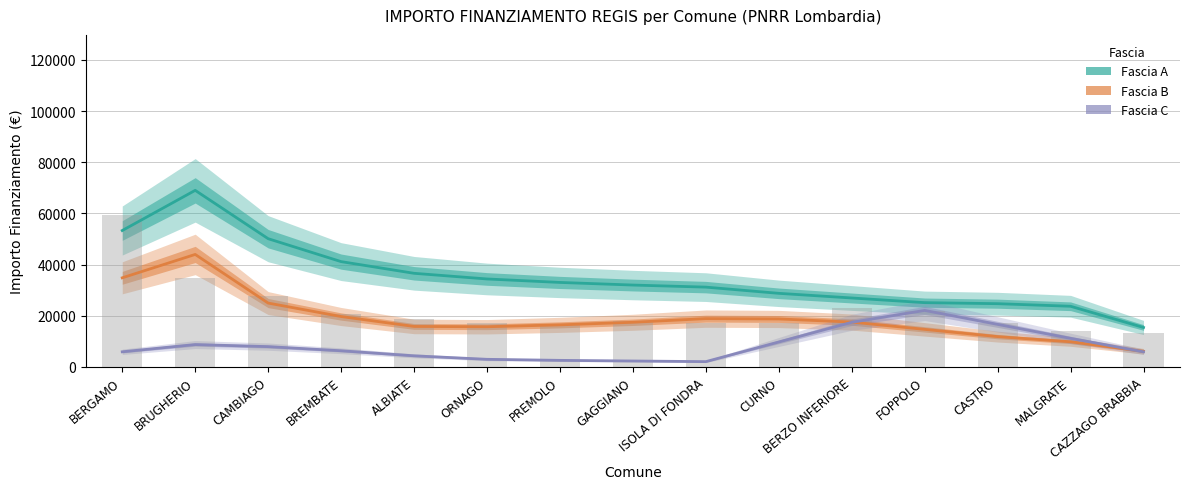

Where does the Fascia C series first go above 6272?

BRUGHERIO